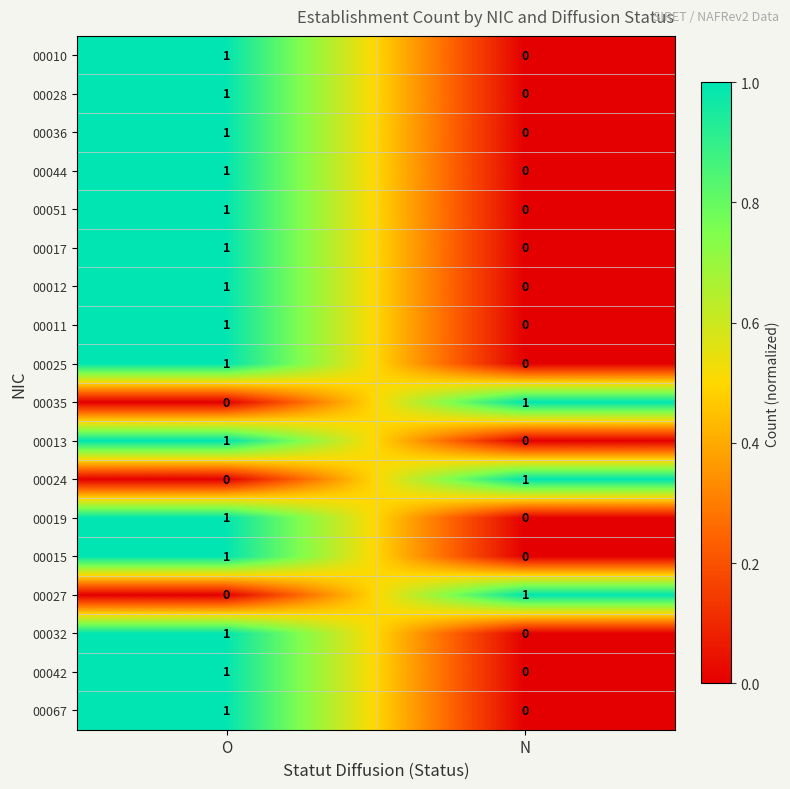

At how many categories does at least one series exceed 0?

2